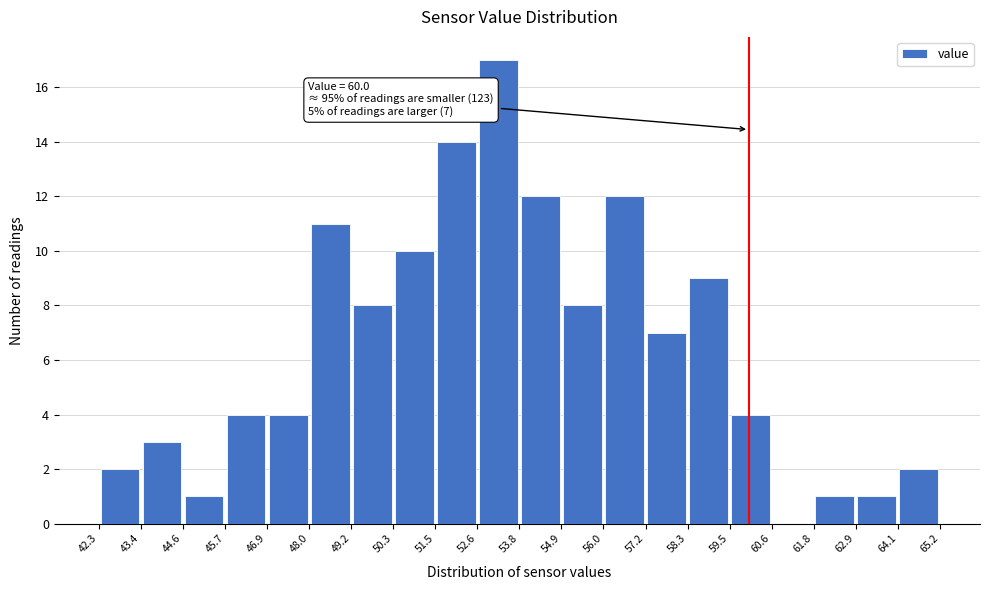

Which range on the x-axis has the tallest bar?

52.6 to 53.8